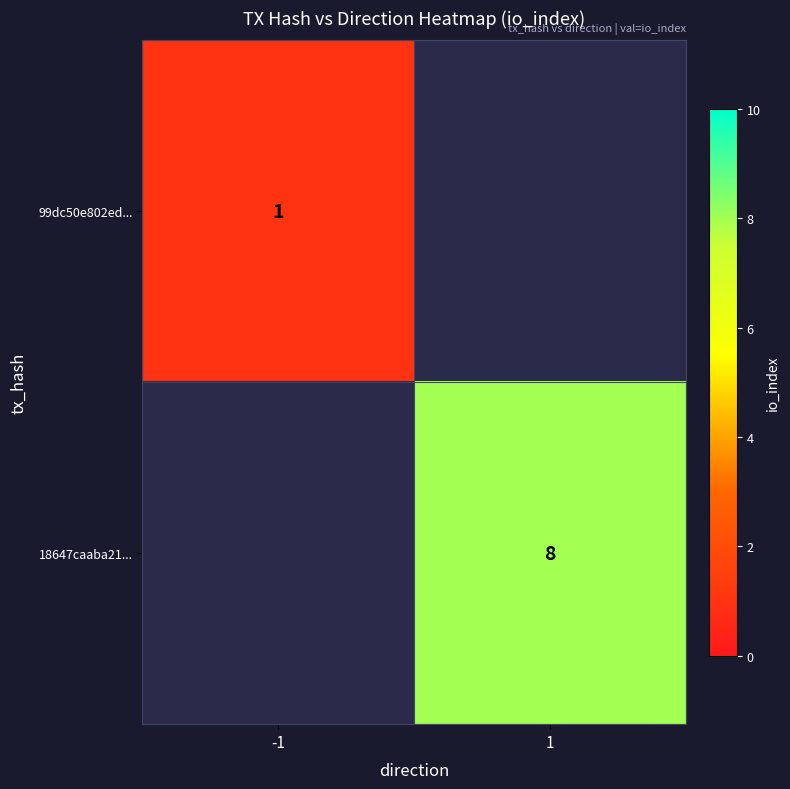

Count the number of categories in the chart.

2